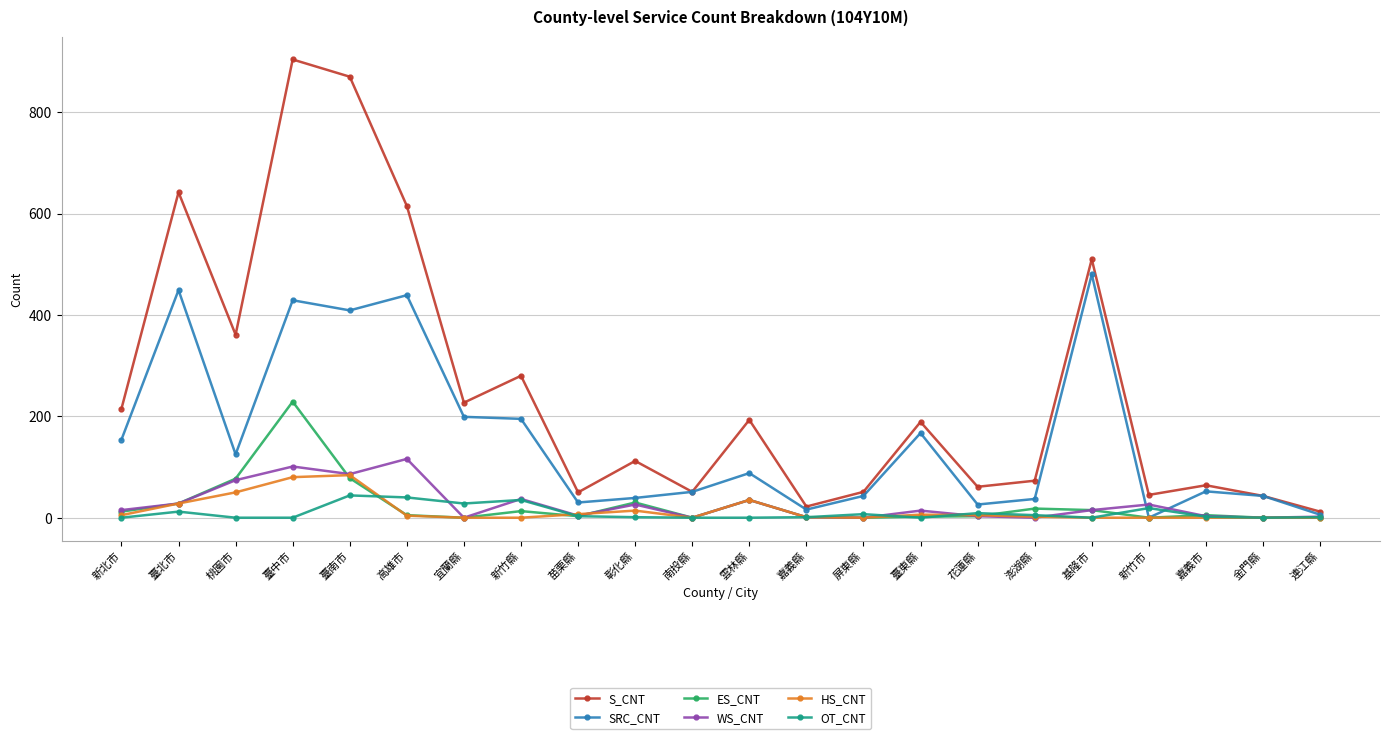

Which series has the largest total across all categories?

S_CNT